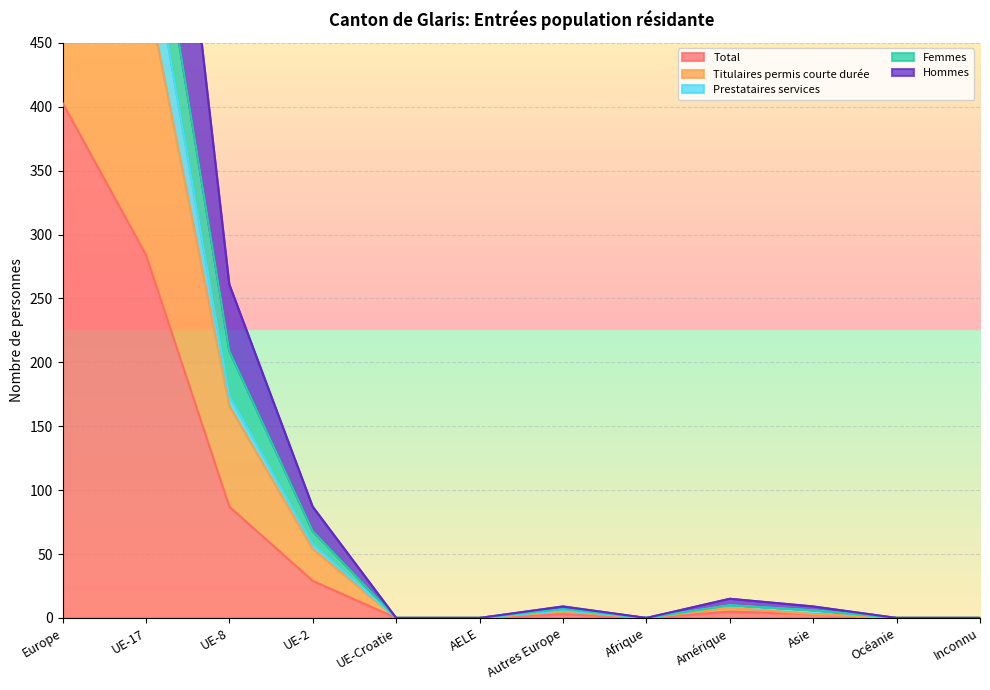

True or false: Total and Hommes cross at least once.

False